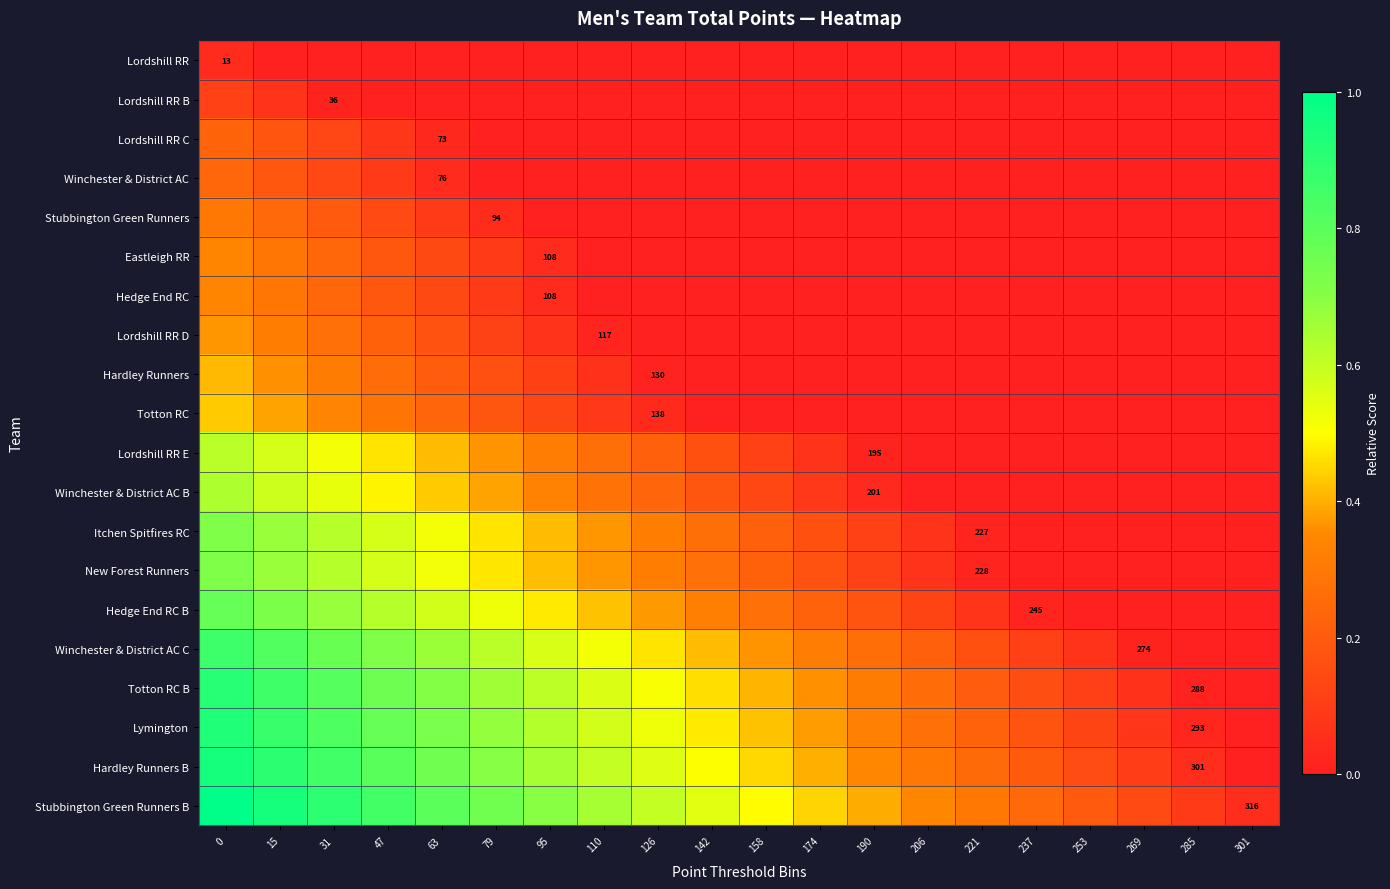

How many series are shown in this chart?

20